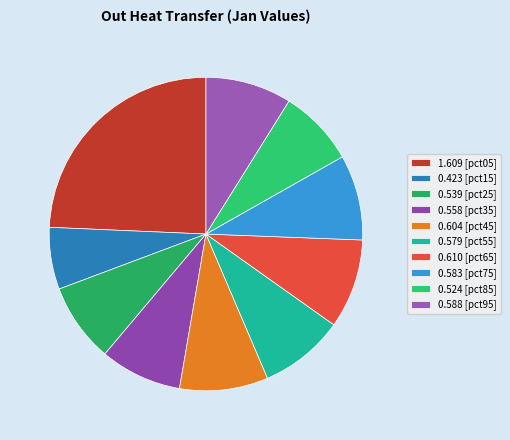

How many slices are in this pie chart?

10